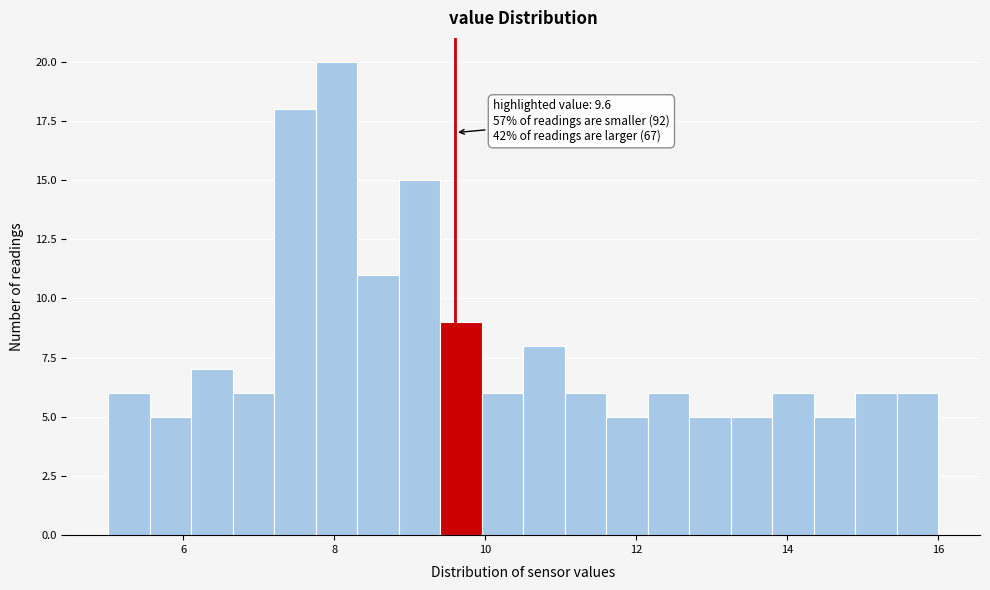

Read against the x-axis, roughly where is the centre of the tallest bar?

8.0